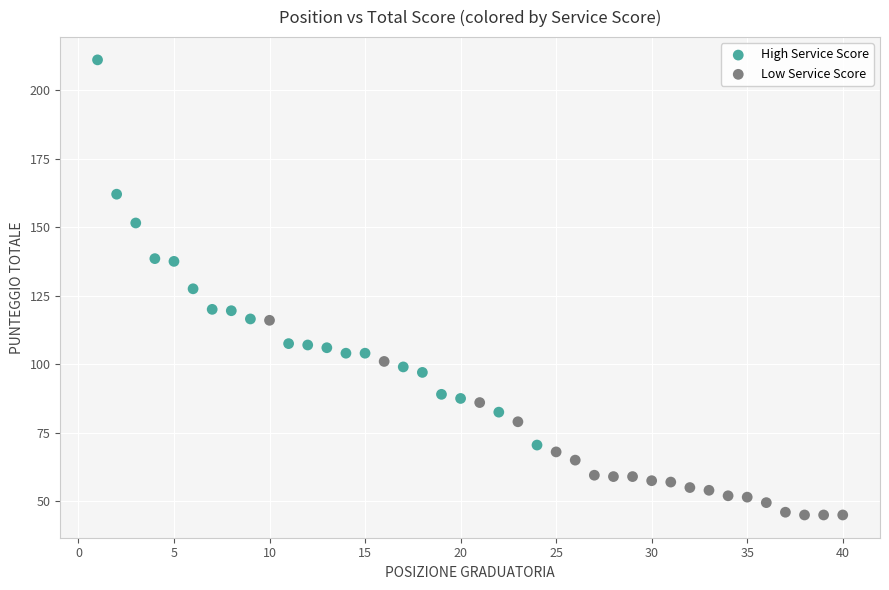

Which series contains the lowest Y value?

Low Service Score